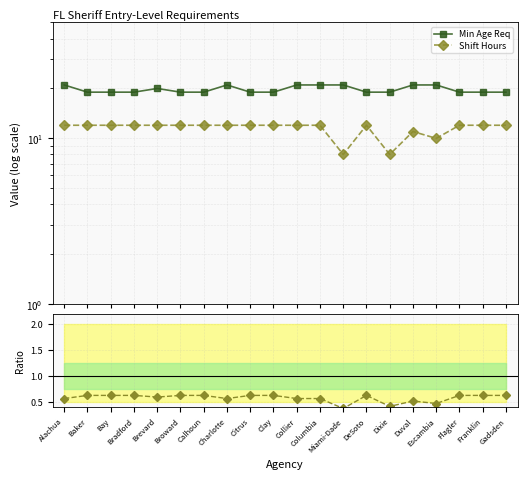

Reading left to right, transcribe all the data shown in this chart.

Min Age Req: 21.0	19.0	19.0	19.0	20.0	19.0	19.0	21.0	19.0	19.0	21.0	21.0	21.0	19.0	19.0	21.0	21.0	19.0	19.0	19.0
Shift Hours: 12.0	12.0	12.0	12.0	12.0	12.0	12.0	12.0	12.0	12.0	12.0	12.0	8.0	12.0	8.0	11.0	10.0	12.0	12.0	12.0
Ratio: 0.6	0.6	0.6	0.6	0.6	0.6	0.6	0.6	0.6	0.6	0.6	0.6	0.4	0.6	0.4	0.5	0.5	0.6	0.6	0.6